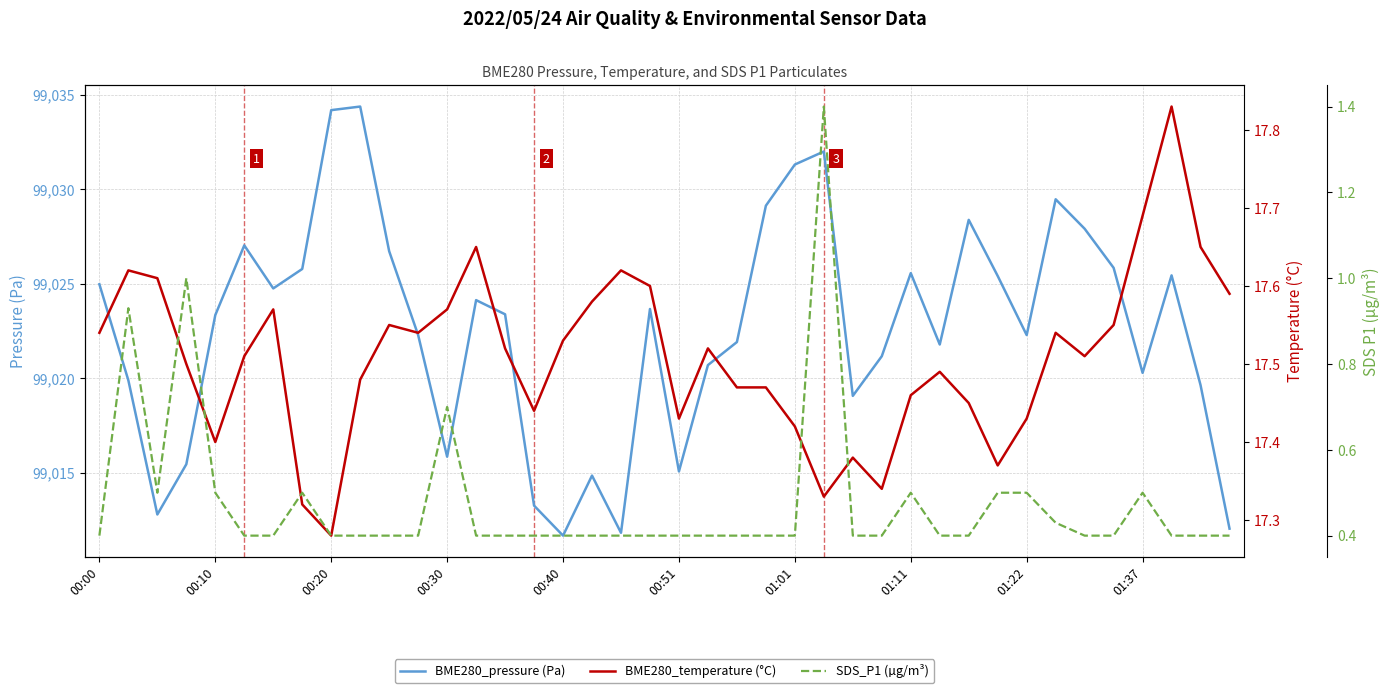

What is the highest value of the BME280_pressure (Pa) series?

99034.4